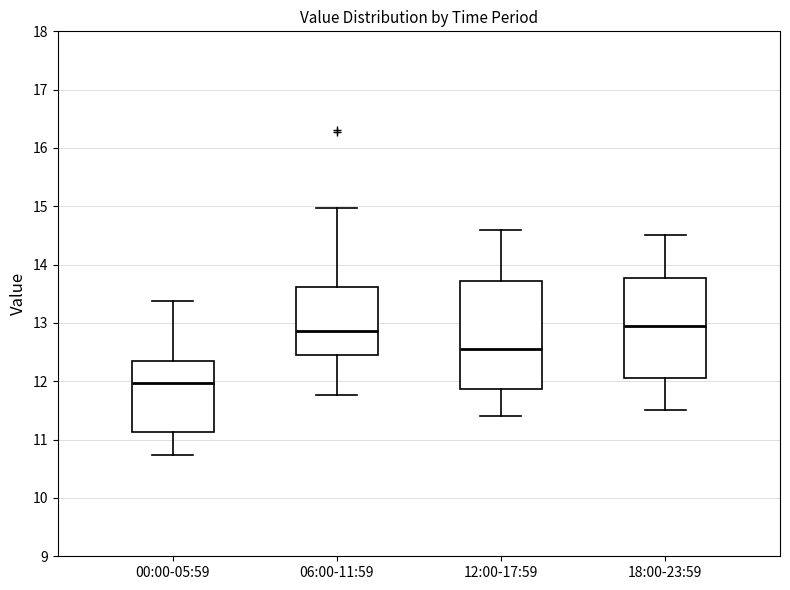

Which box has the lowest median line?

00:00-05:59